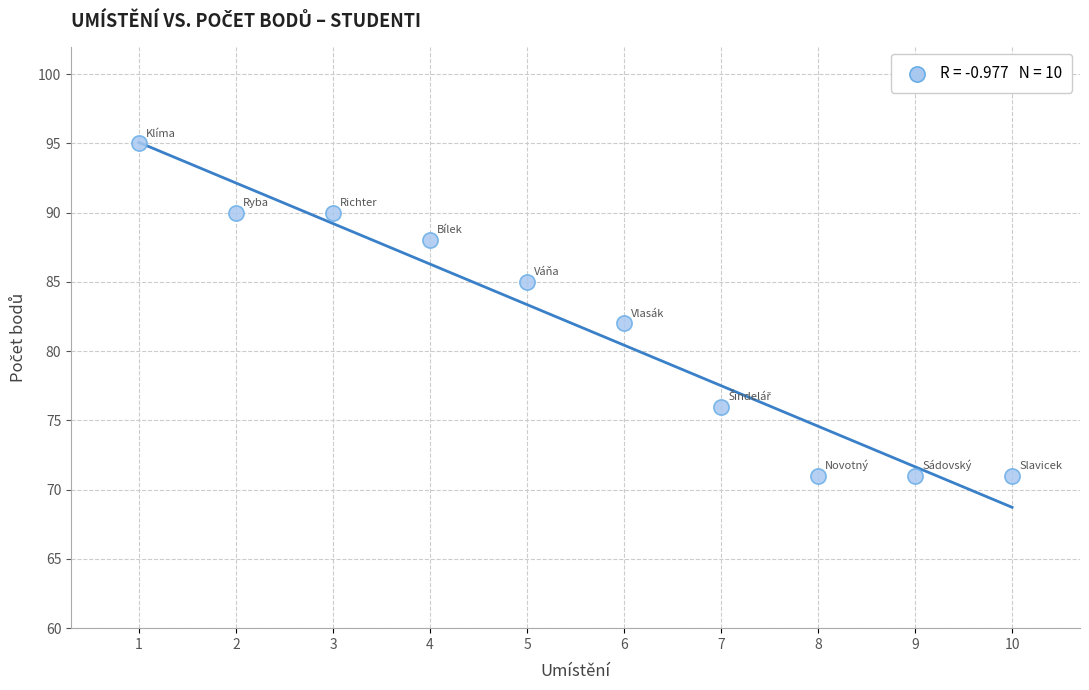

What is the range of Y values (max minus min)?

24